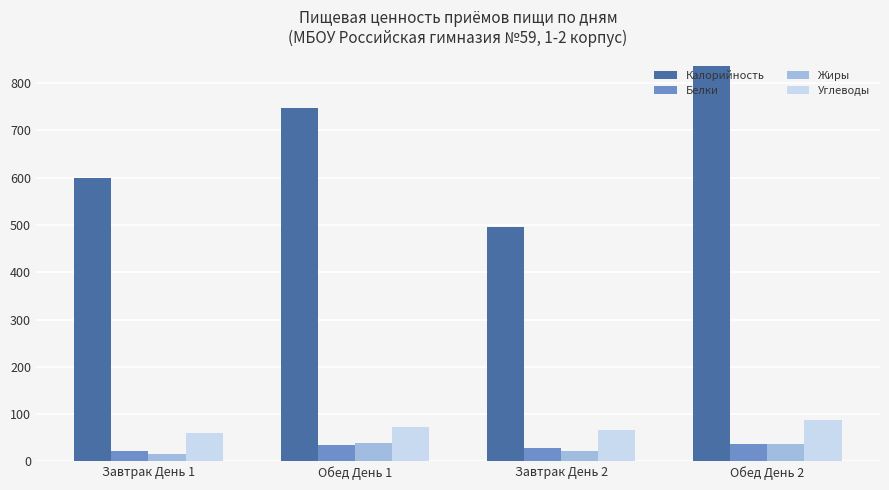

Which series has the largest range (max minus min)?

Калорийность